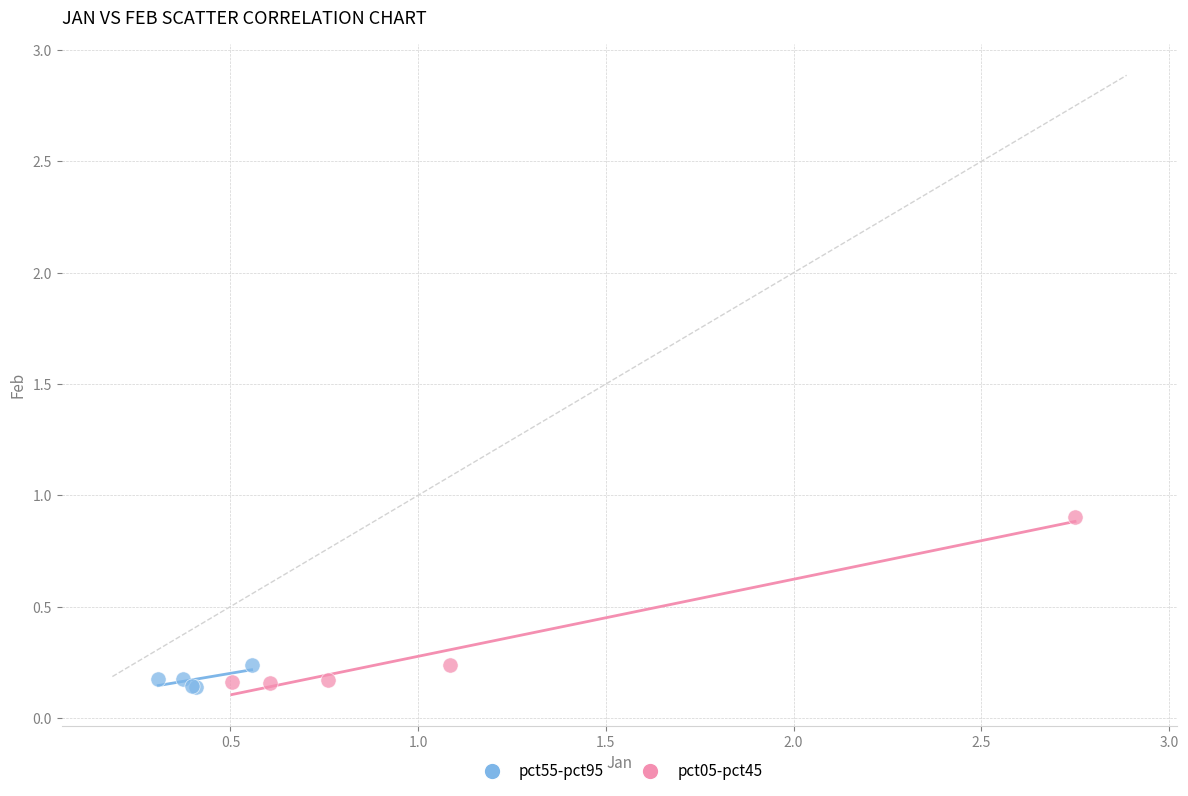

What are all the series names shown in the legend?

pct55-pct95, pct05-pct45